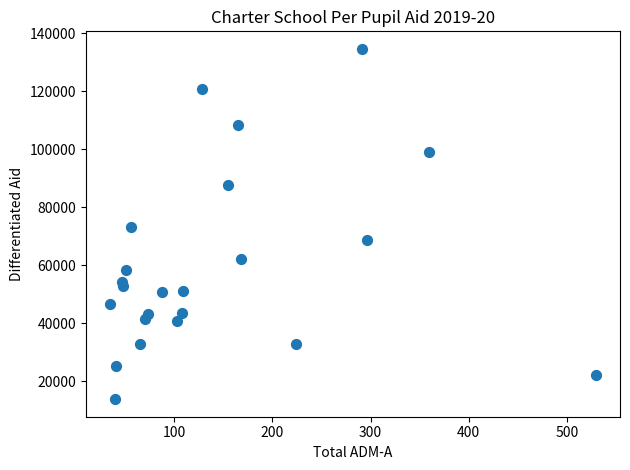

What is the range of Y values (max minus min)?

120822.1